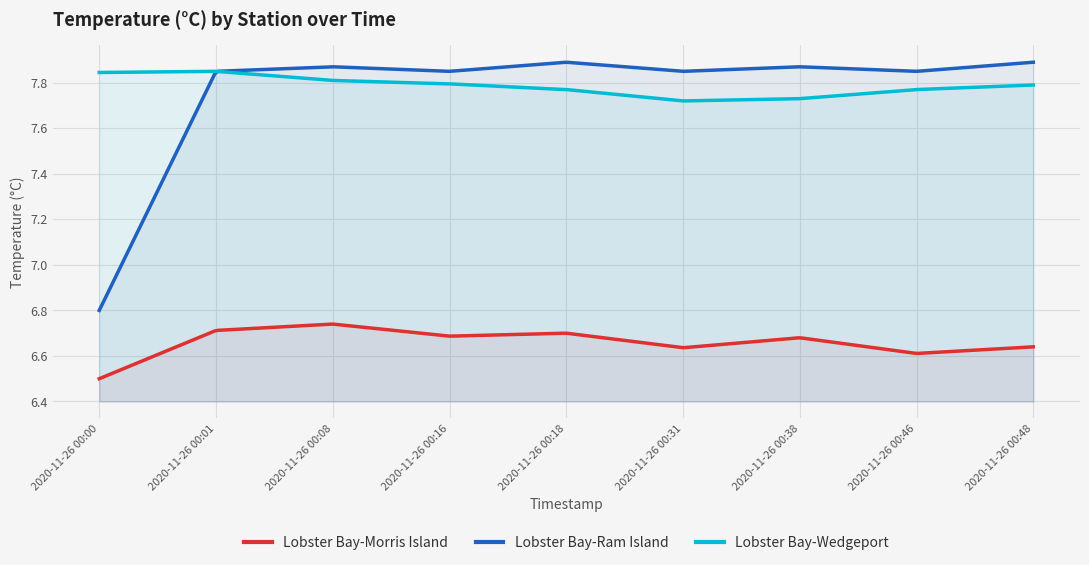

Between 2020-11-26 00:08 and 2020-11-26 00:31, which is larger?

2020-11-26 00:08